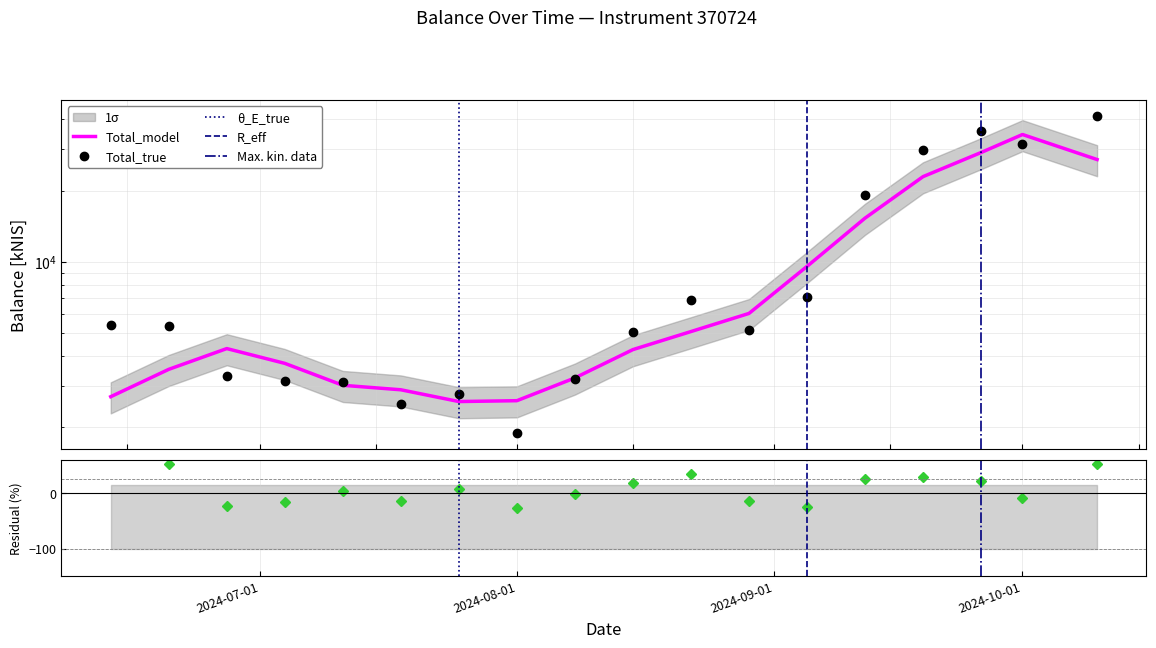

Which has a higher value, 2024-08-01 or 2024-06-13?

2024-06-13